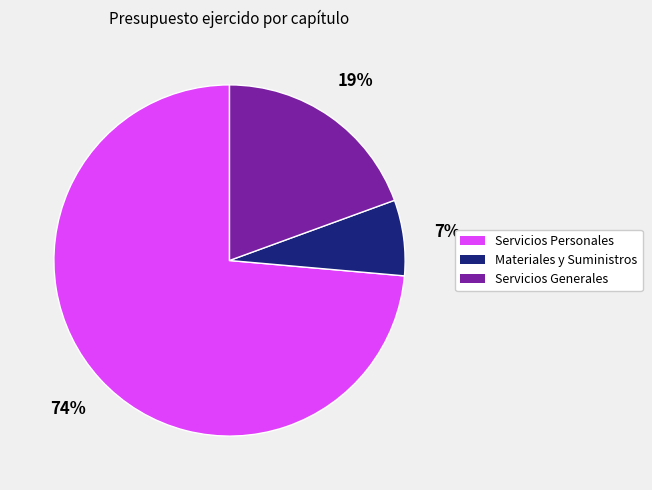

True or false: Materiales y Suministros accounts for 7% of the total.

True